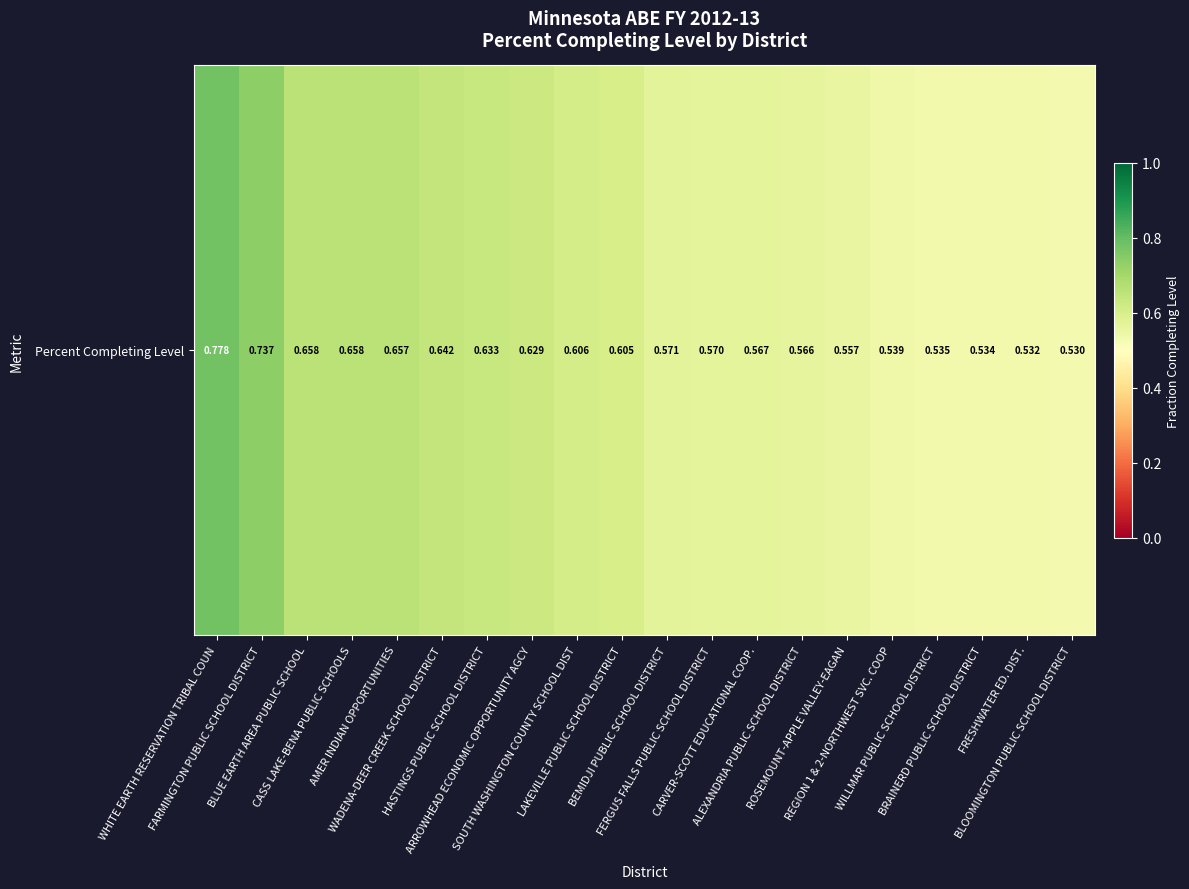

Reading left to right, transcribe all the data shown in this chart.

0.8	0.7	0.7	0.7	0.7	0.6	0.6	0.6	0.6	0.6	0.6	0.6	0.6	0.6	0.6	0.5	0.5	0.5	0.5	0.5